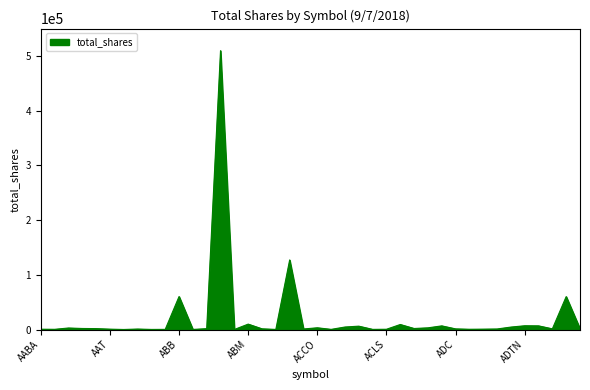

What is the smallest value displayed?

100